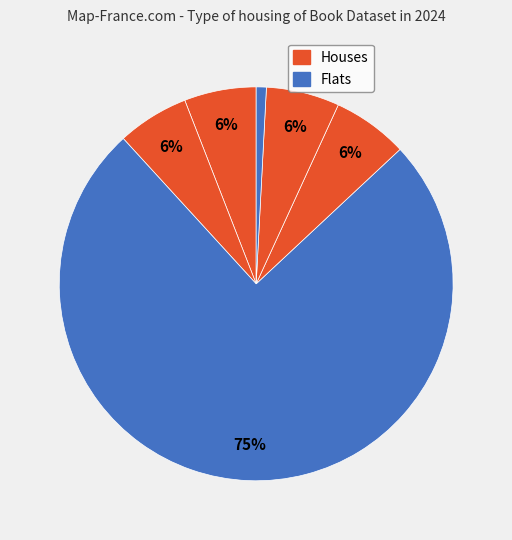

How many slices are in this pie chart?

6